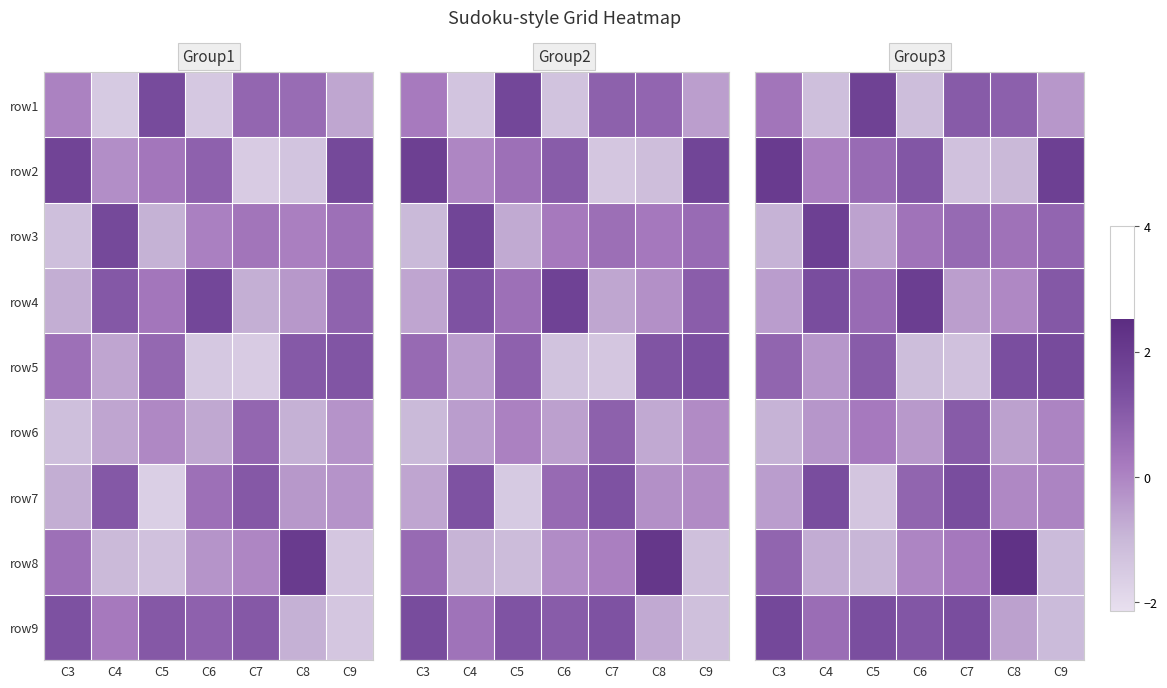

What is the maximum value for row3?

1.8